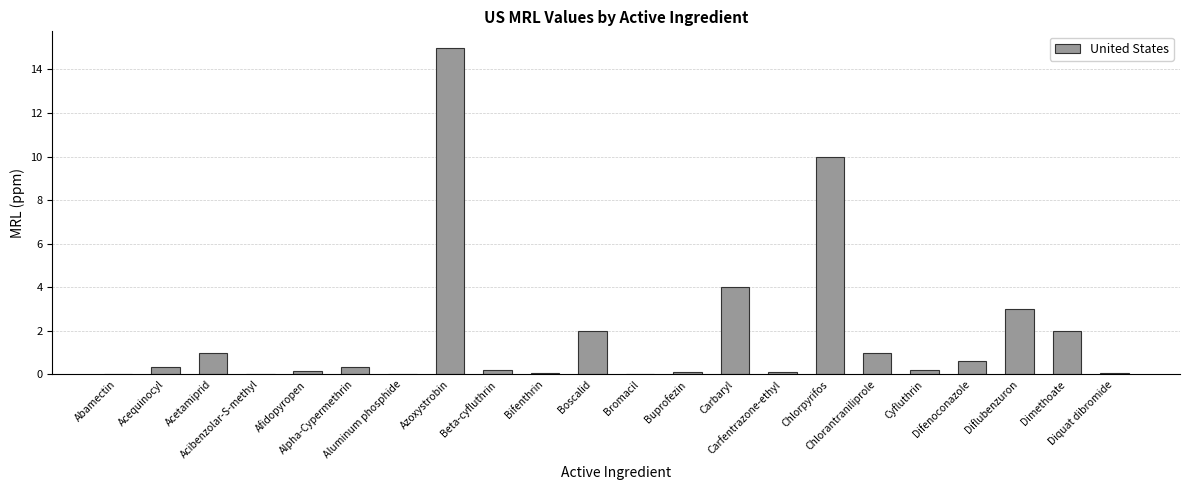

True or false: the data shows 0.5 at Chlorantraniliprole.

False